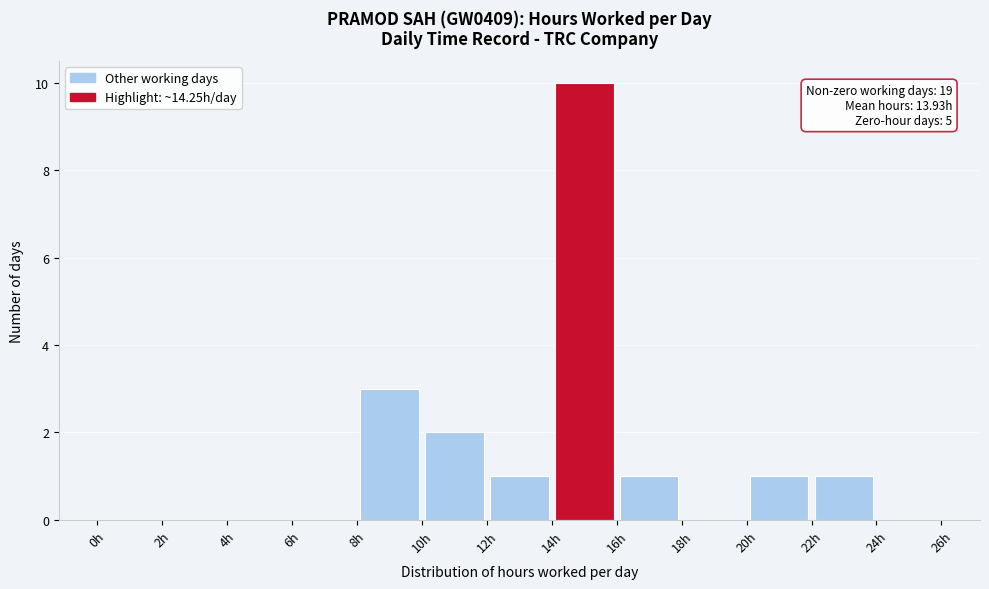

Over which range of the x-axis is the bar tallest?

14 to 16